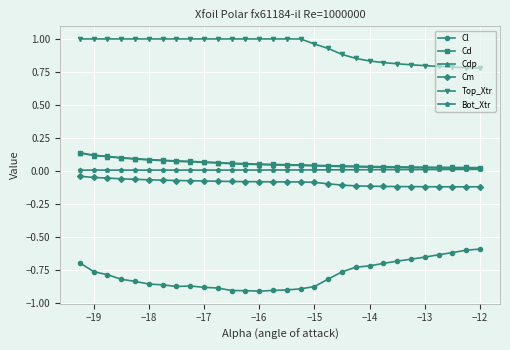

True or false: Cl and Top_Xtr cross at least once.

False